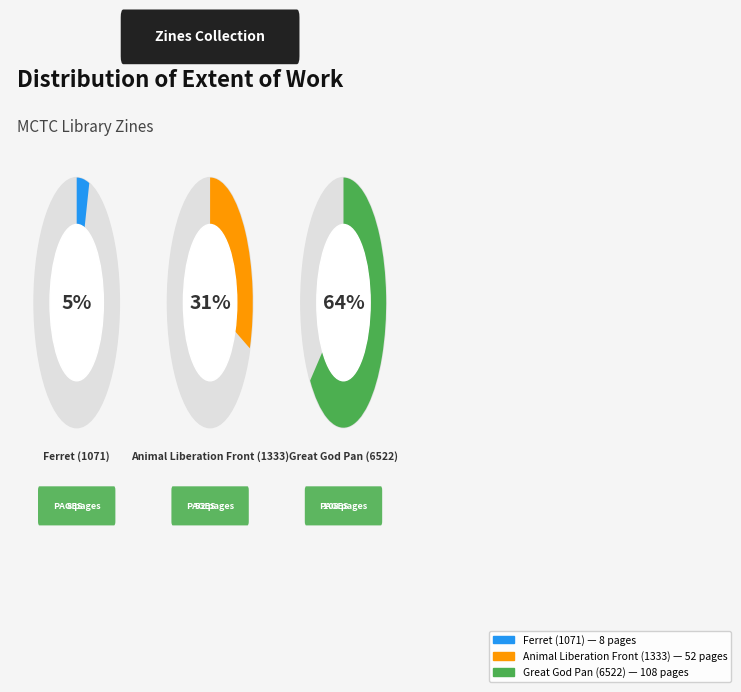

Between Animal Liberation Front (1333) and Great God Pan (6522), which is larger?

Great God Pan (6522)